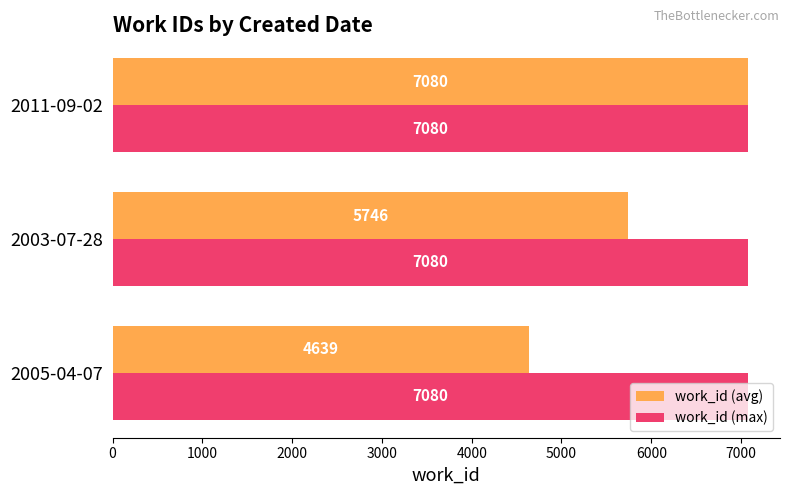

What is the minimum value for work_id (max)?

7080